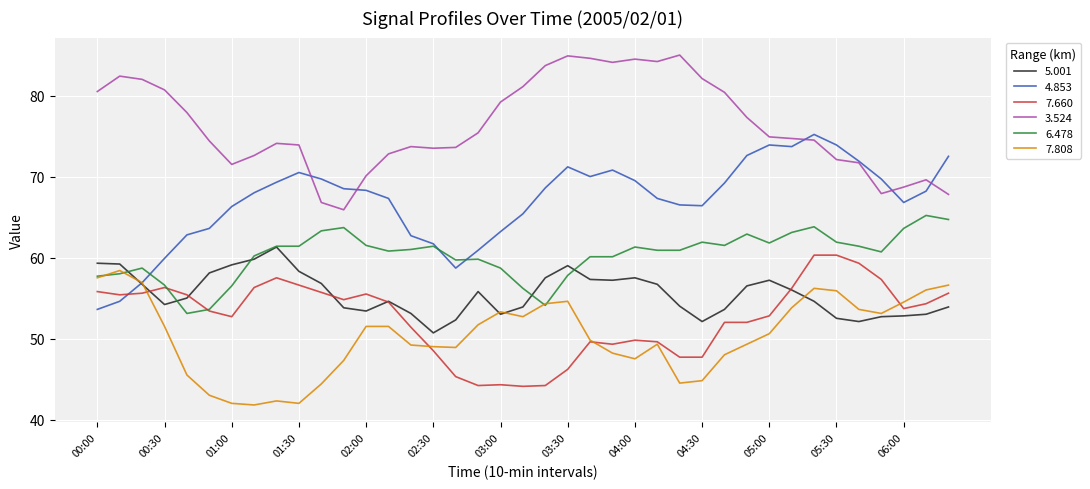

True or false: 7.808 and 3.524 intersect in this chart.

False